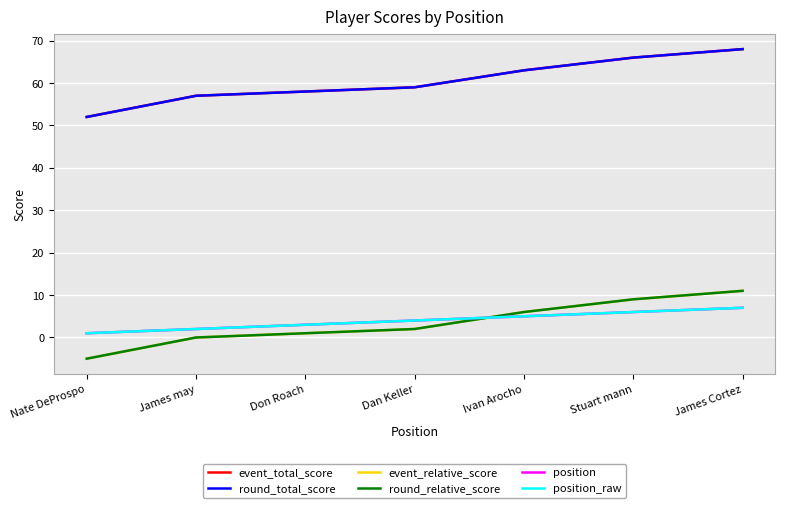

True or false: event_total_score and position intersect in this chart.

False